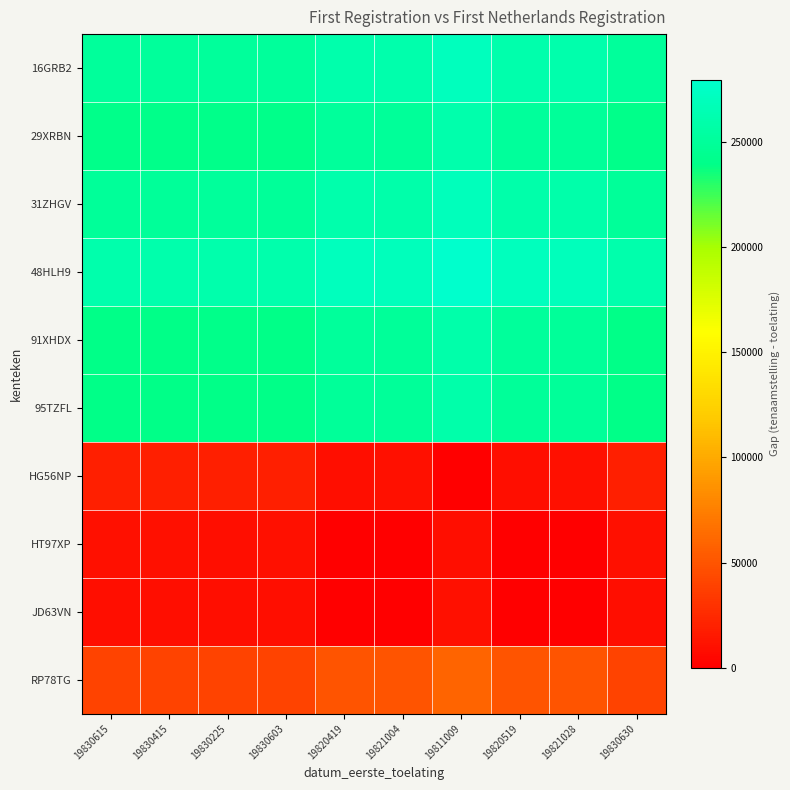

Reading left to right, list all the values displayed in this chart.

16GRB2: 19830615=250200	19830415=250400	19830225=250590	19830603=250212	19820419=260396	19821004=259811	19811009=269806	19820519=260296	19821028=259787	19830630=250185
29XRBN: 19830615=240200	19830415=240400	19830225=240590	19830603=240212	19820419=250396	19821004=249811	19811009=259806	19820519=250296	19821028=249787	19830630=240185
31ZHGV: 19830615=249586	19830415=249786	19830225=249976	19830603=249598	19820419=259782	19821004=259197	19811009=269192	19820519=259682	19821028=259173	19830630=249571
48HLH9: 19830615=259796	19830415=259996	19830225=260186	19830603=259808	19820419=269992	19821004=269407	19811009=279402	19820519=269892	19821028=269383	19830630=259781
91XHDX: 19830615=239906	19830415=240106	19830225=240296	19830603=239918	19820419=250102	19821004=249517	19811009=259512	19820519=250002	19821028=249493	19830630=239891
95TZFL: 19830615=239690	19830415=239890	19830225=240080	19830603=239702	19820419=249886	19821004=249301	19811009=259296	19820519=249786	19821028=249277	19830630=239675
HG56NP: 19830615=19606	19830415=19406	19830225=19216	19830603=19594	19820419=9410	19821004=9995	19811009=0	19820519=9510	19821028=10019	19830630=19621
HT97XP: 19830615=10096	19830415=9896	19830225=9706	19830603=10084	19820419=100	19821004=485	19811009=9510	19820519=0	19821028=509	19830630=10111
JD63VN: 19830615=9587	19830415=9387	19830225=9197	19830603=9575	19820419=609	19821004=24	19811009=10019	19820519=509	19821028=0	19830630=9602
RP78TG: 19830615=39605	19830415=39805	19830225=39995	19830603=39617	19820419=49801	19821004=49216	19811009=59211	19820519=49701	19821028=49192	19830630=39590